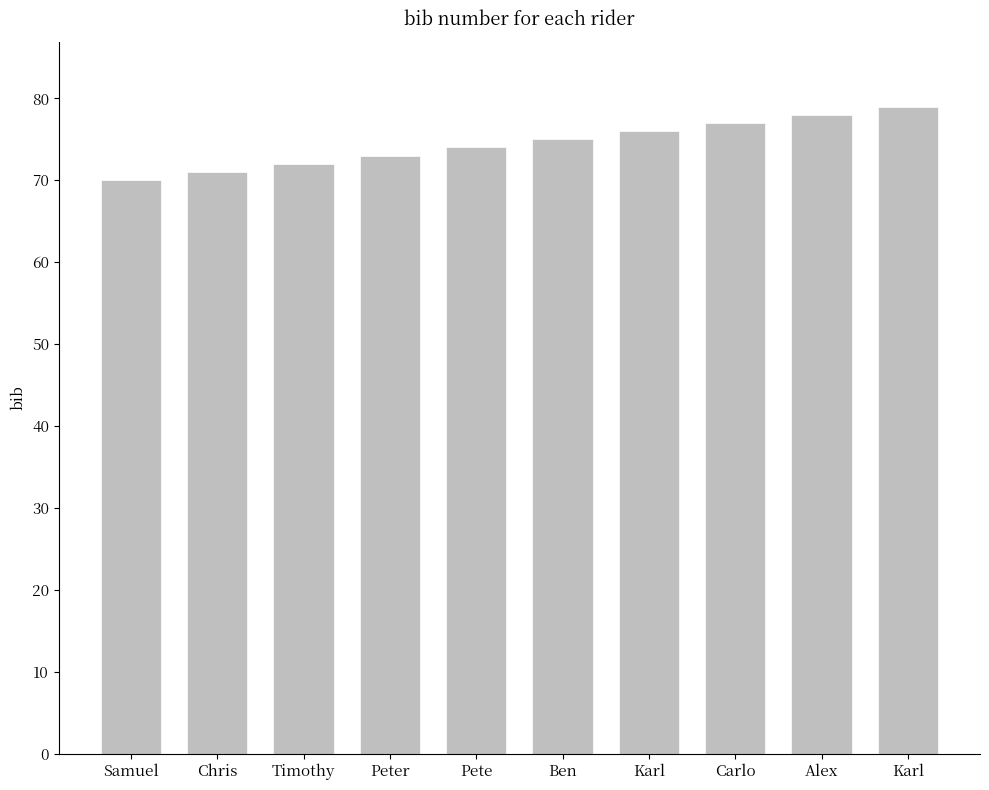

Does the chart contain any negative values?

No